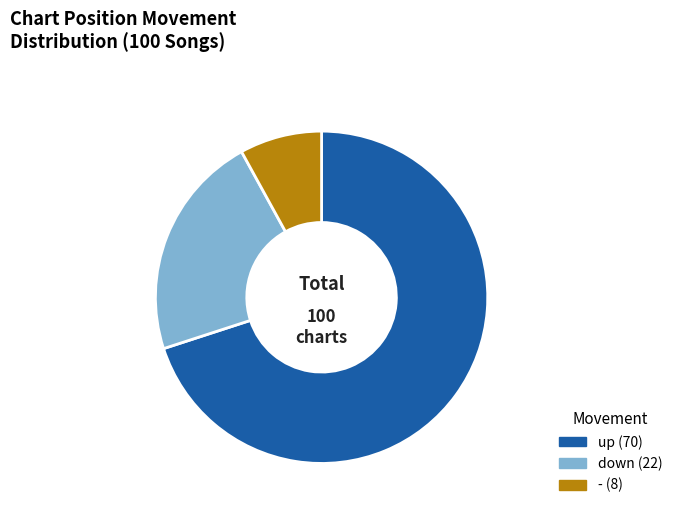

What is the majority slice?

up